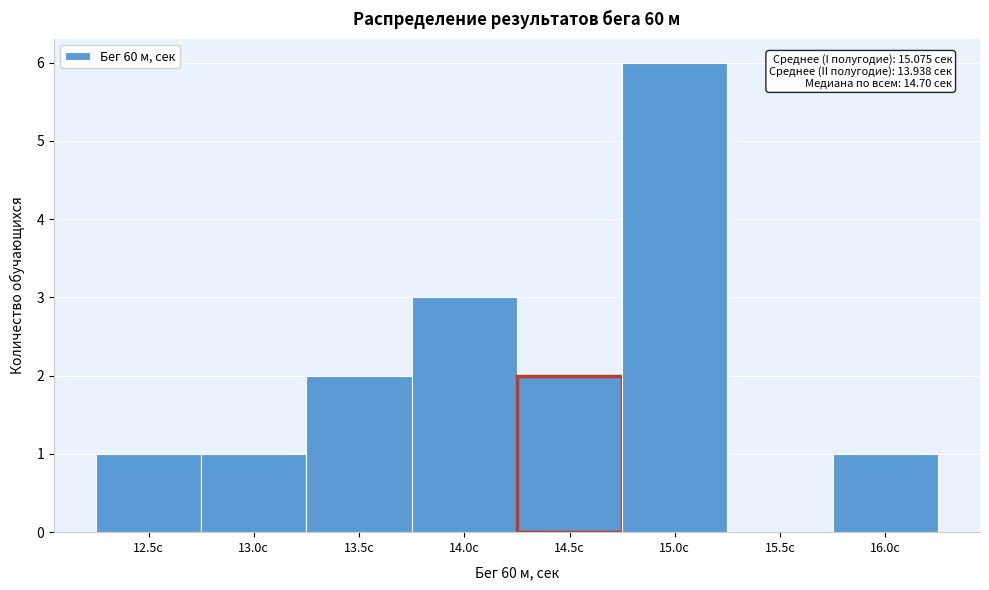

Reading right to left, extract all data points from this chart.

16.0с=1	15.5с=0	15.0с=6	14.5с=2	14.0с=3	13.5с=2	13.0с=1	12.5с=1